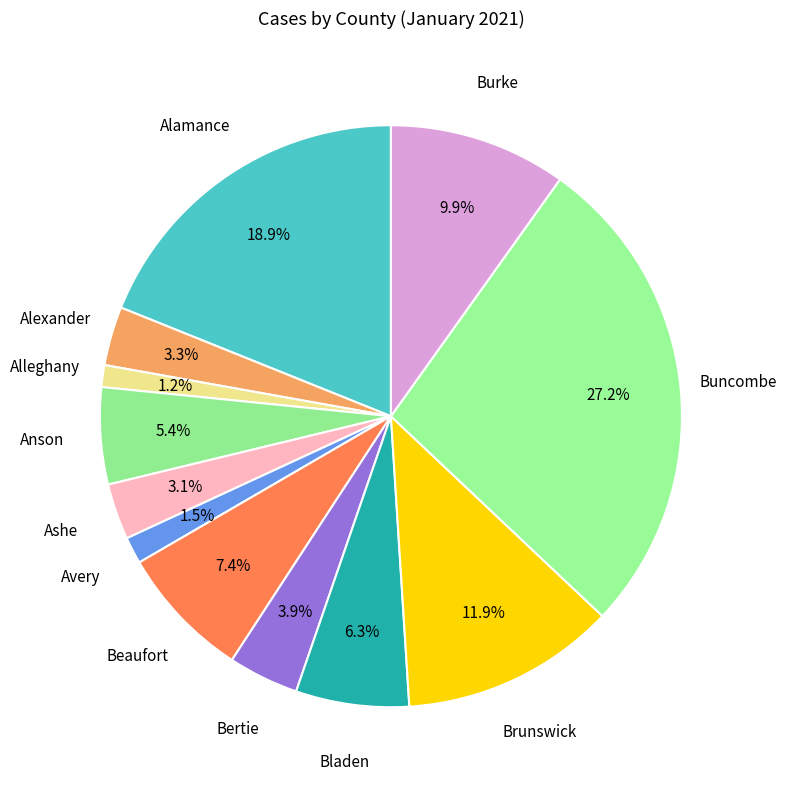

Count the number of slices in the pie.

12